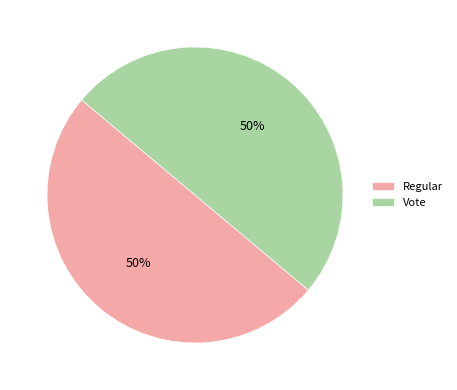

Count the number of slices in the pie.

2